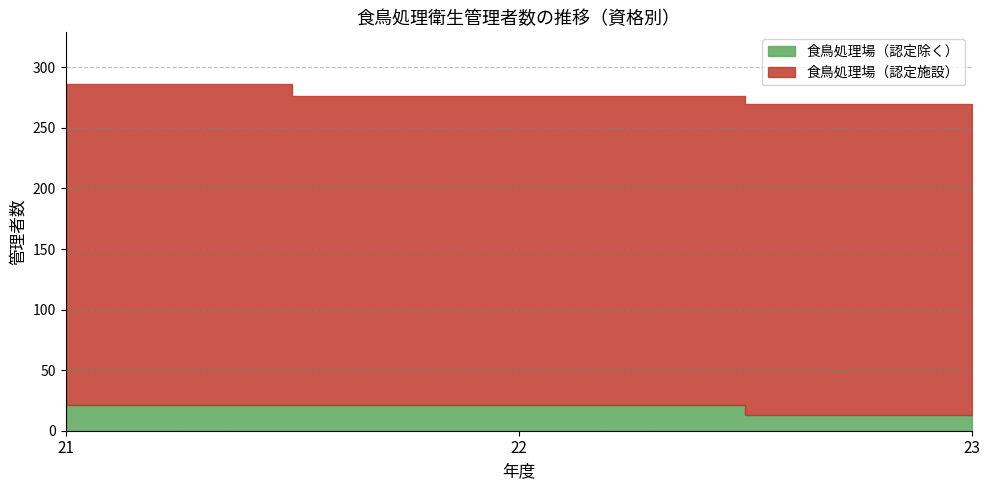

Reading left to right, what are all the values shown in this chart?

食鳥処理場（認定除く）: 21=21	22=21	23=13
食鳥処理場（認定施設）: 21=265	22=255	23=257